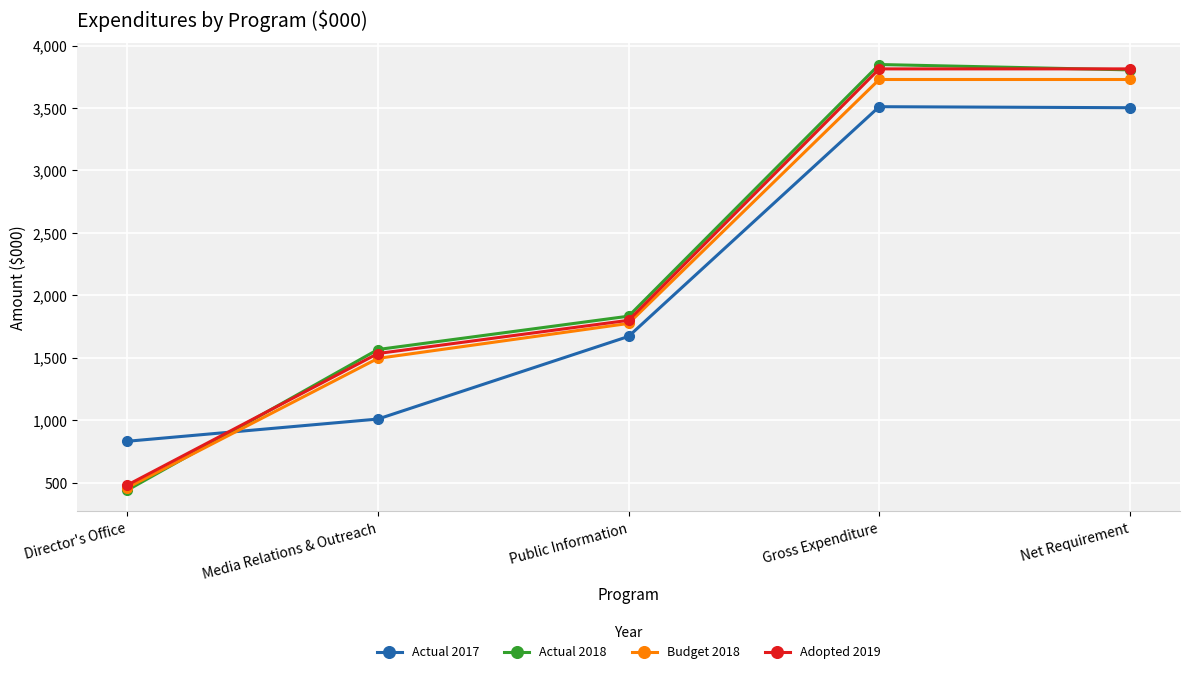

How many lines are shown in the chart?

4